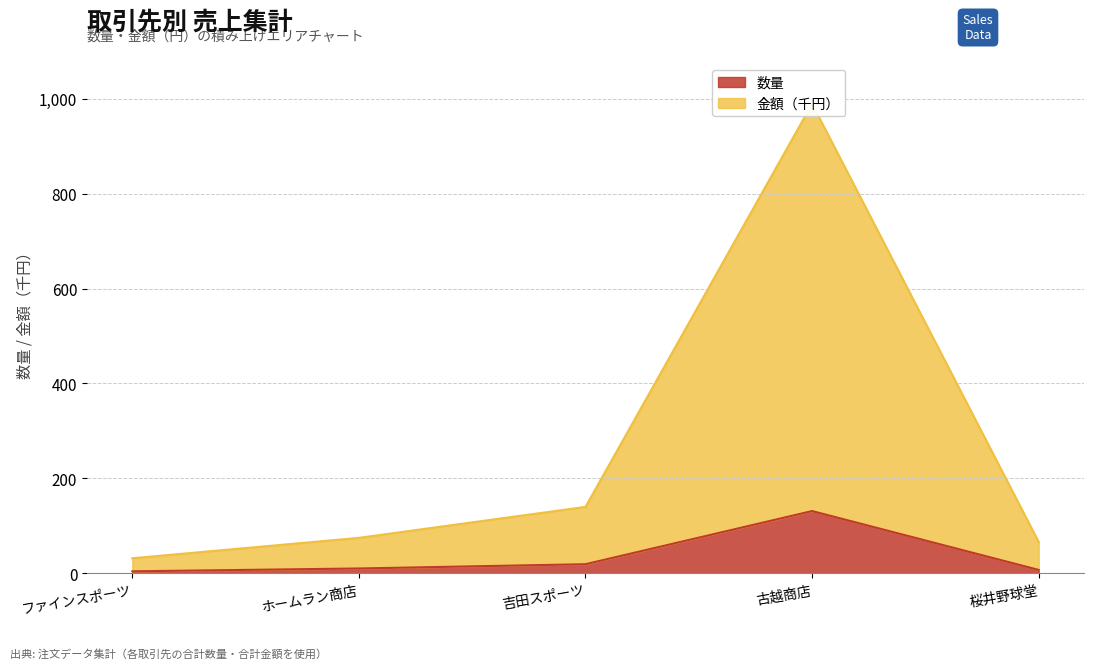

How many data points in 金額（円） are less than 74?

2